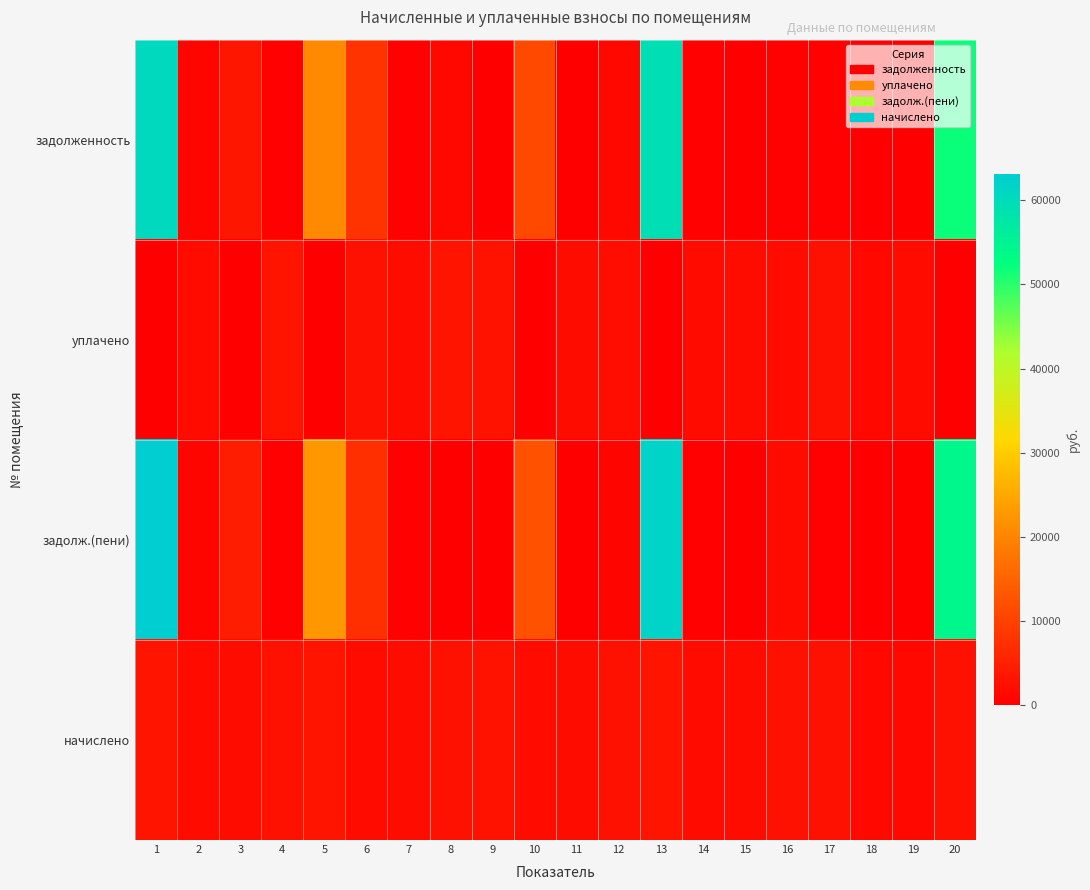

Reading right to left, transcribe all the data shown in this chart.

задолженность: 20=51937.5	19=53.0	18=237.5	17=461.6	16=458.1	15=0.3	14=297.2	13=59337.9	12=1371.9	11=0.0	10=11259.3	9=0.0	8=1370.2	7=332.9	6=7857.8	5=20832.1	4=454.2	3=3472.9	2=888.3	1=60548.9
уплачено: 20=0.0	19=1818.2	18=1425.1	17=2769.4	16=1832.2	15=1950.6	14=1783.1	13=0.0	12=2283.1	11=1948.1	10=0.0	9=3036.4	8=3190.0	7=1997.2	6=2712.2	5=0.0	4=3173.0	3=0.0	2=1807.7	1=0.0
задолж.(пени): 20=54090.2	19=53.0	18=237.5	17=463.6	16=1840.7	15=1.0	14=297.2	13=61797.3	12=919.4	11=0.0	10=12344.8	9=0.0	8=0.0	7=332.9	6=7361.2	5=22803.2	4=452.9	3=4544.7	2=897.2	1=63058.5
начислено: 20=2709.7	19=1435.6	18=1425.1	17=2769.4	16=2748.4	15=1951.6	14=1783.1	13=3095.8	12=2737.8	11=1948.1	10=1772.6	9=3036.2	8=2734.3	7=1997.2	6=1814.7	5=3201.1	4=2720.3	3=2007.7	2=1807.7	1=3159.0